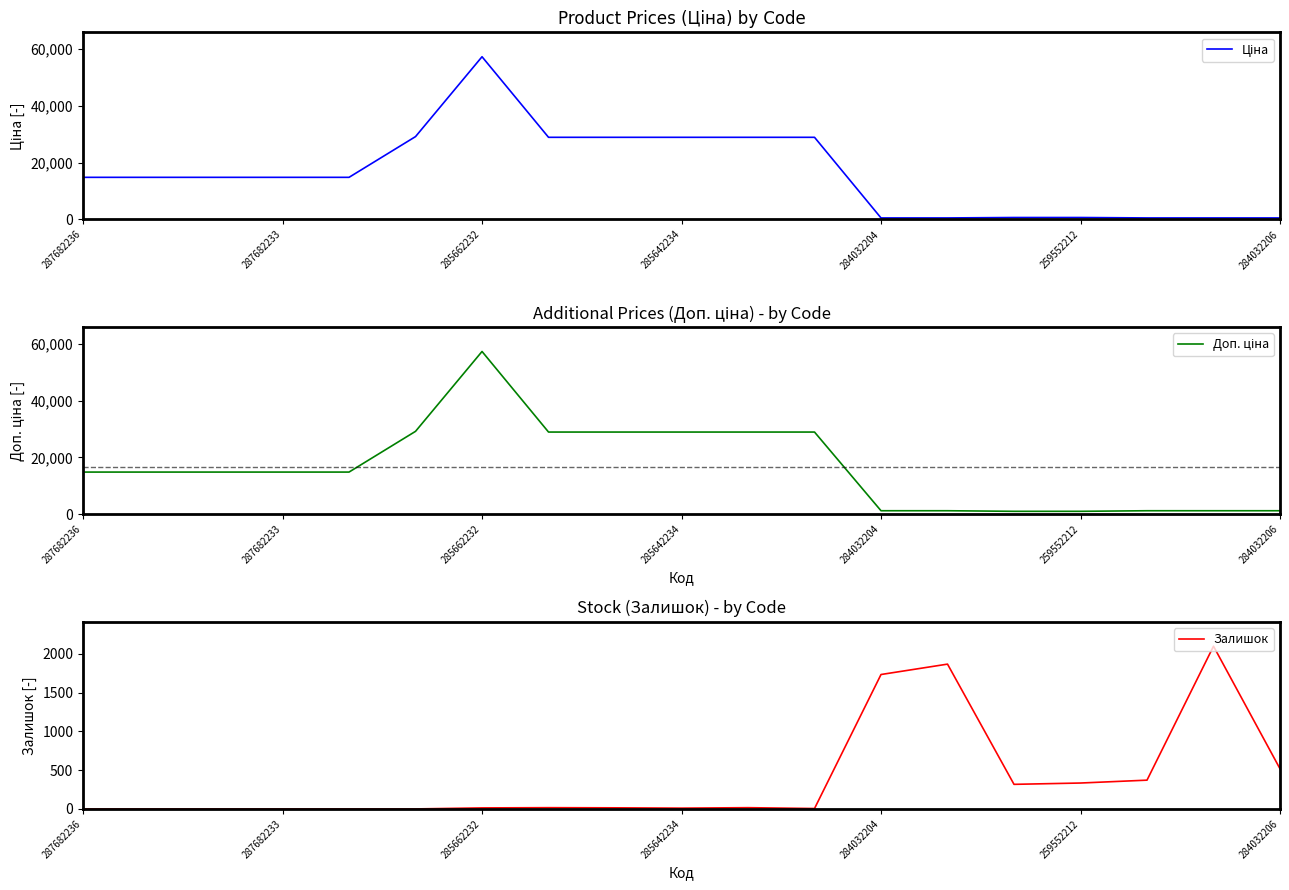

True or false: Доп. ціна and Залишок cross at least once.

True